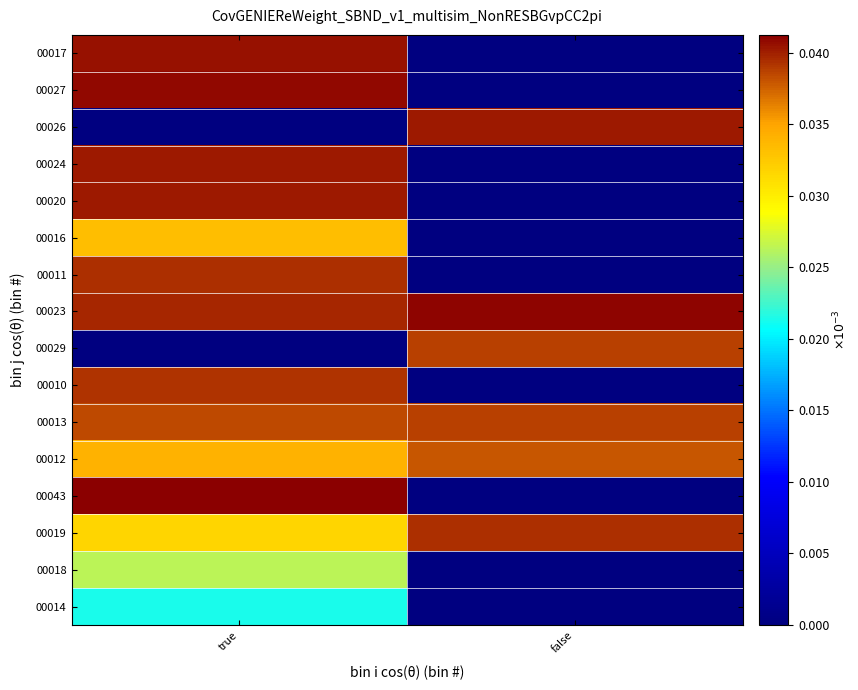

What is the total value across all series at true?

0.5